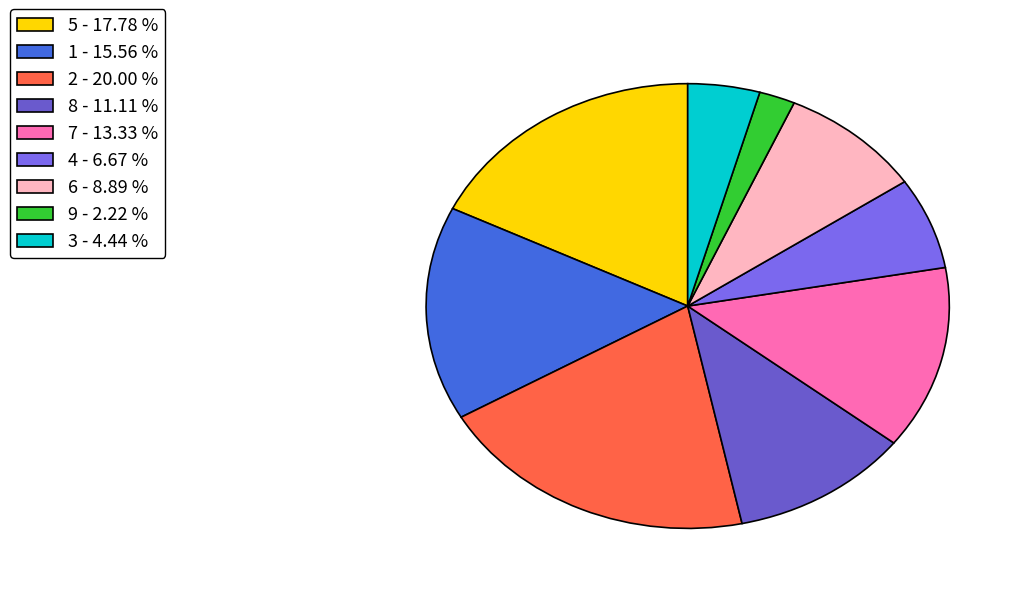

What is the smallest slice in the pie chart?

9 - 2.22 %